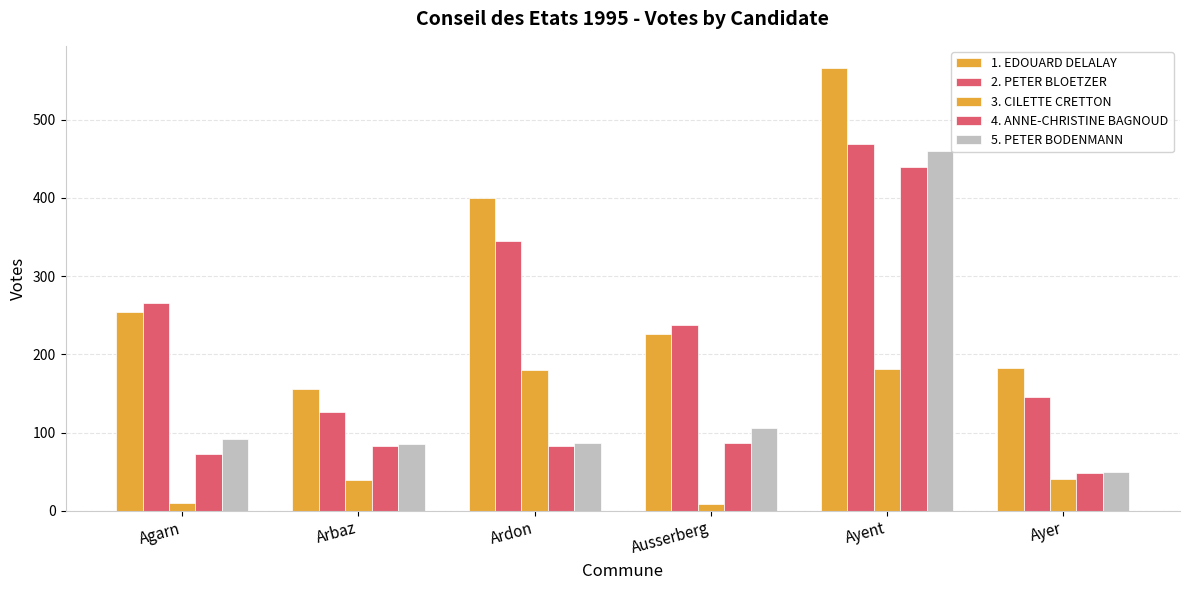

How many data points in 5. PETER BODENMANN are less than 92?

3